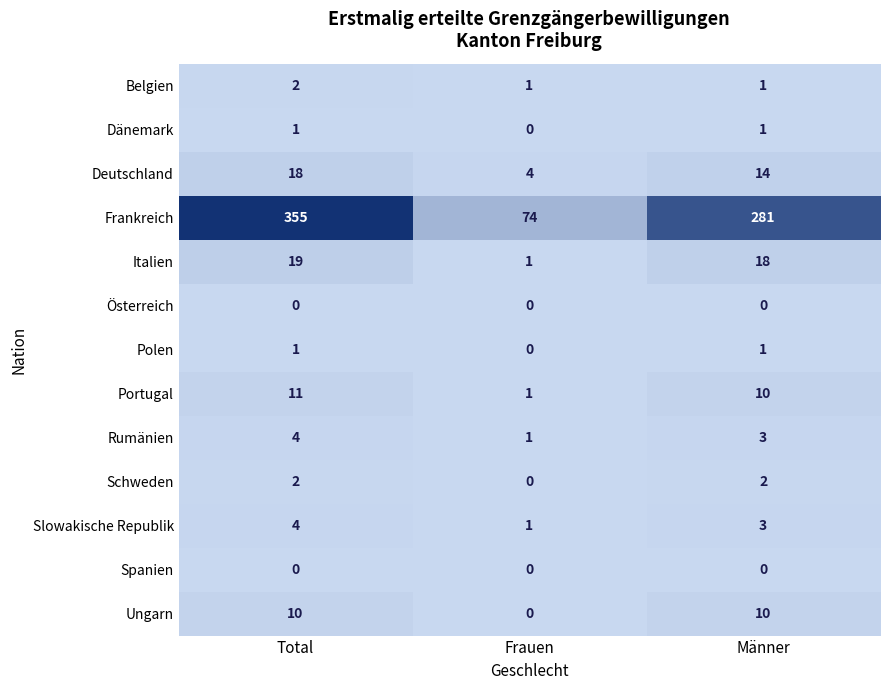

List the labels in order of Frankreich value, smallest first.

Frauen, Männer, Total